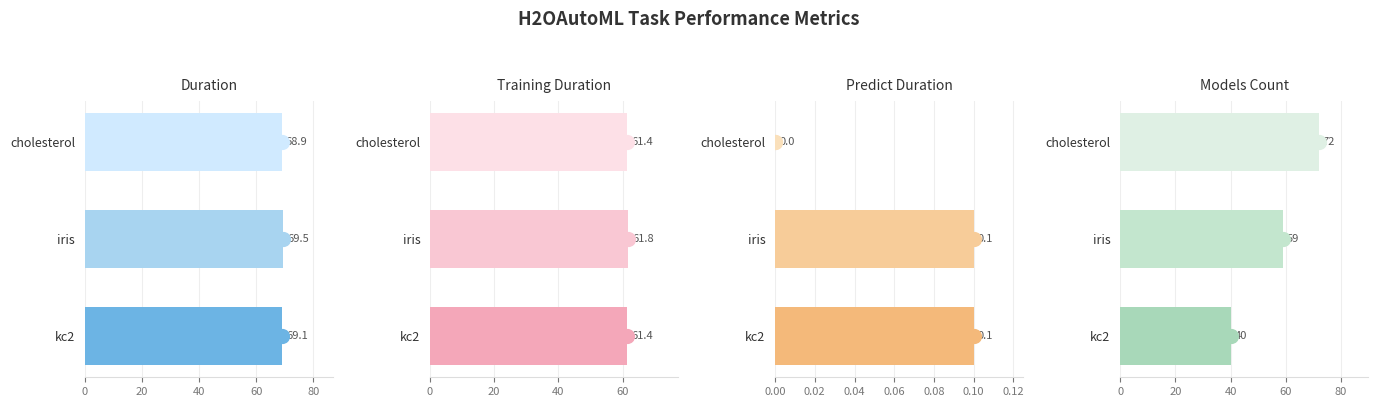

What is the total value across all series at cholesterol?

202.3